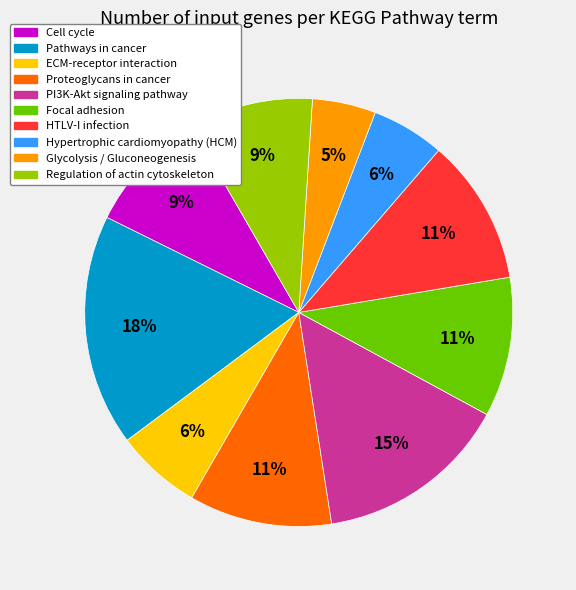

True or false: PI3K-Akt signaling pathway accounts for 29% of the total.

False